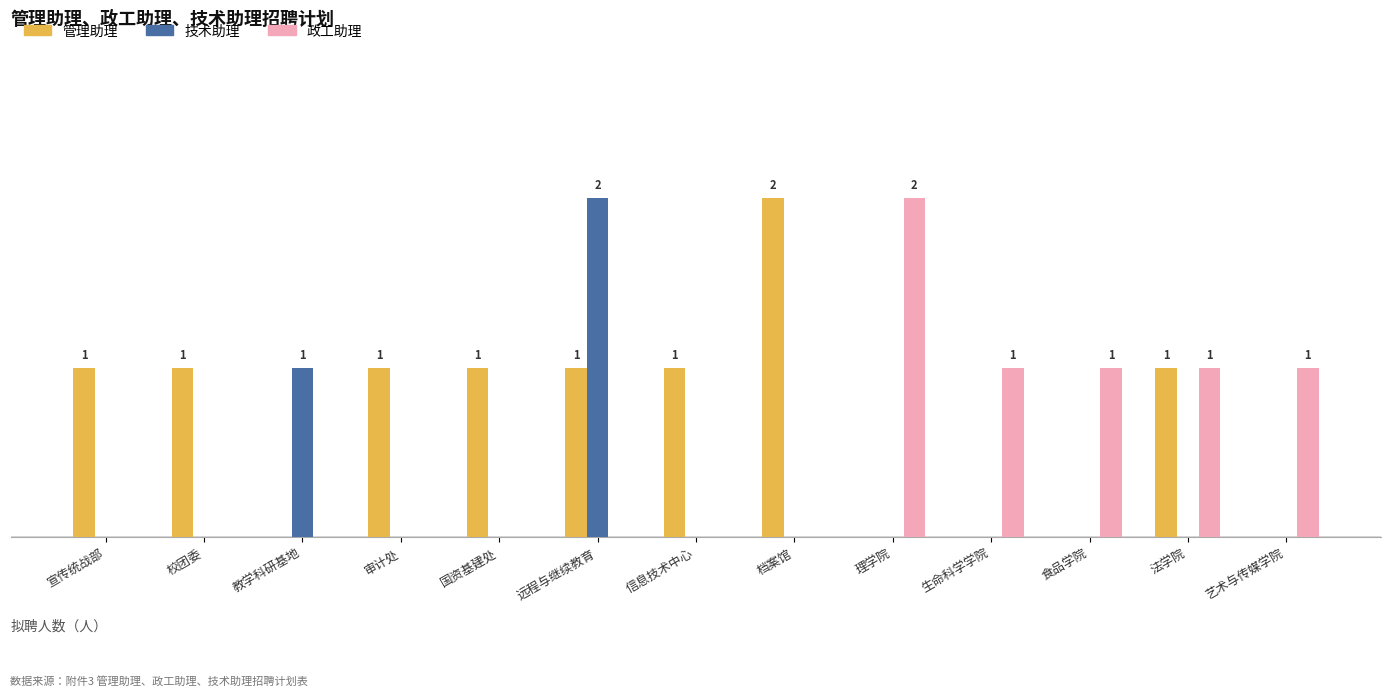

Which series has the largest total across all categories?

管理助理